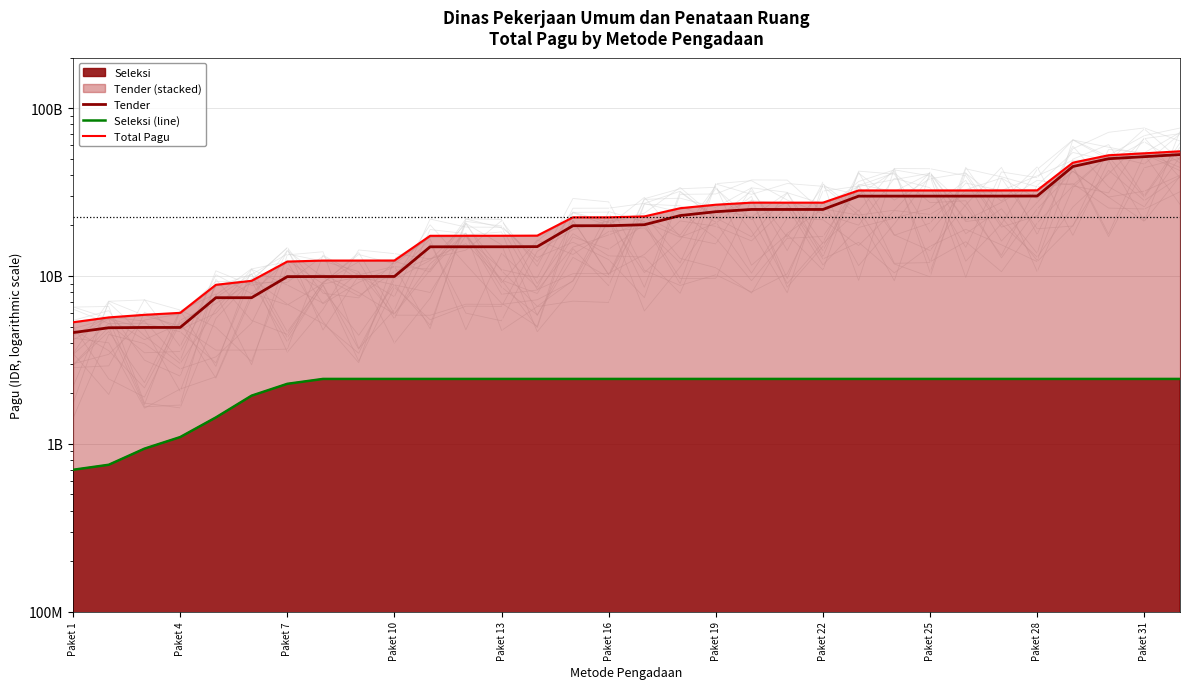

At Paket 16, list the series in order from smallest to largest.

Seleksi (line), Tender, Total Pagu